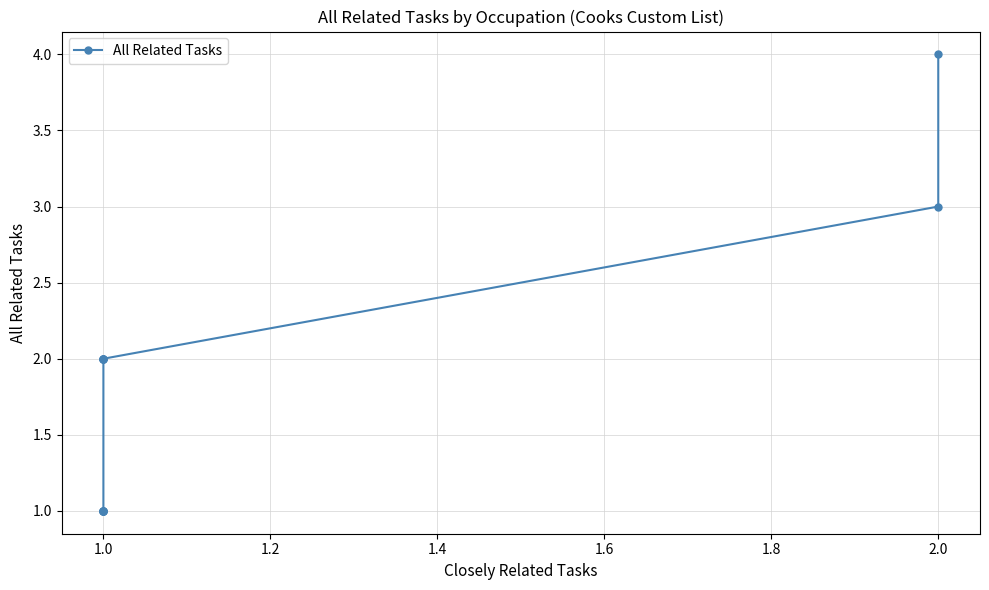

How many data points are less than 2?

5